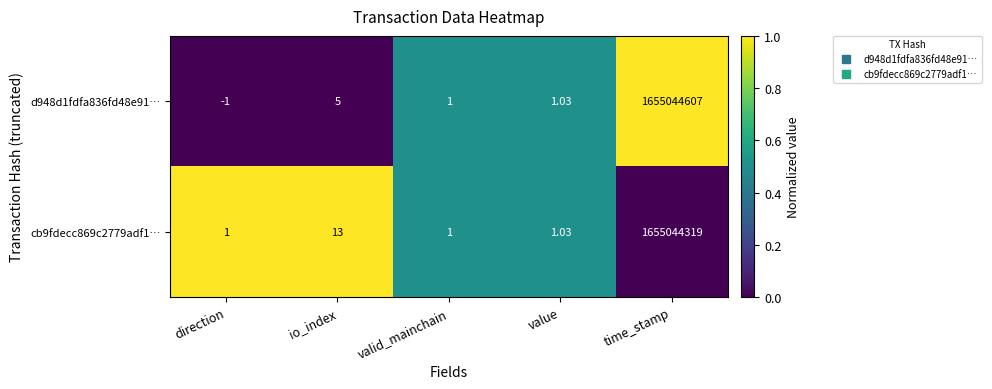

How many distinct data groups are displayed?

2